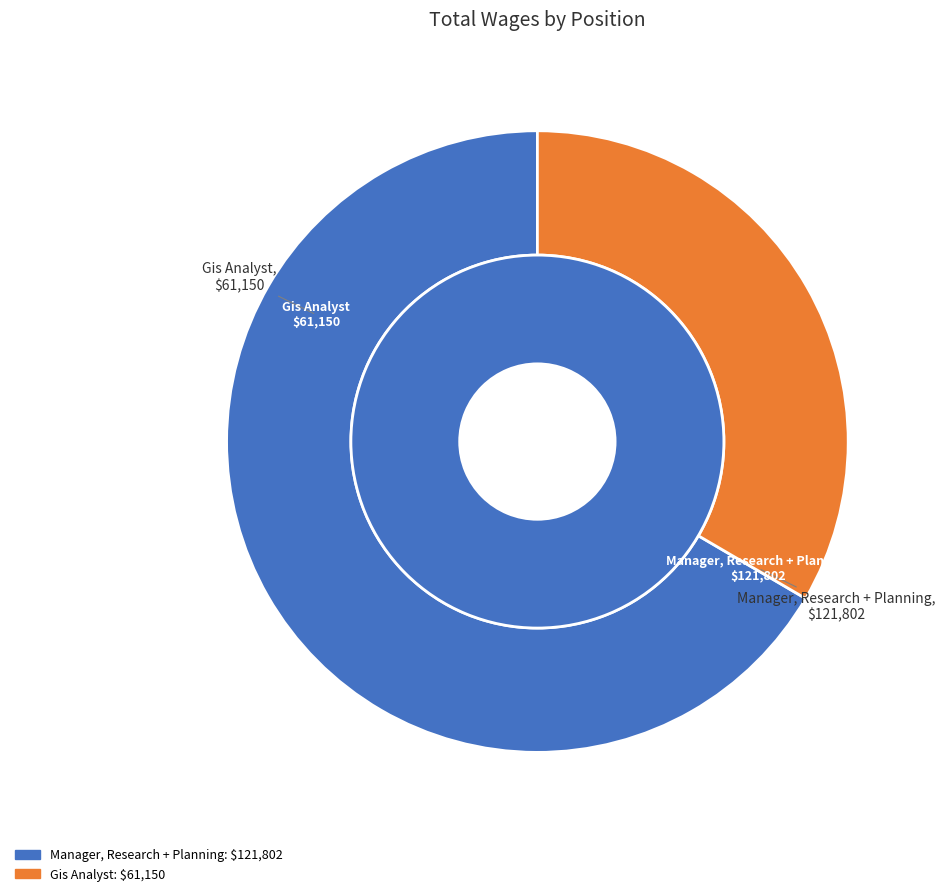

Combined, do Gis Analyst and Manager, Research + Planning account for over 50%?

Yes